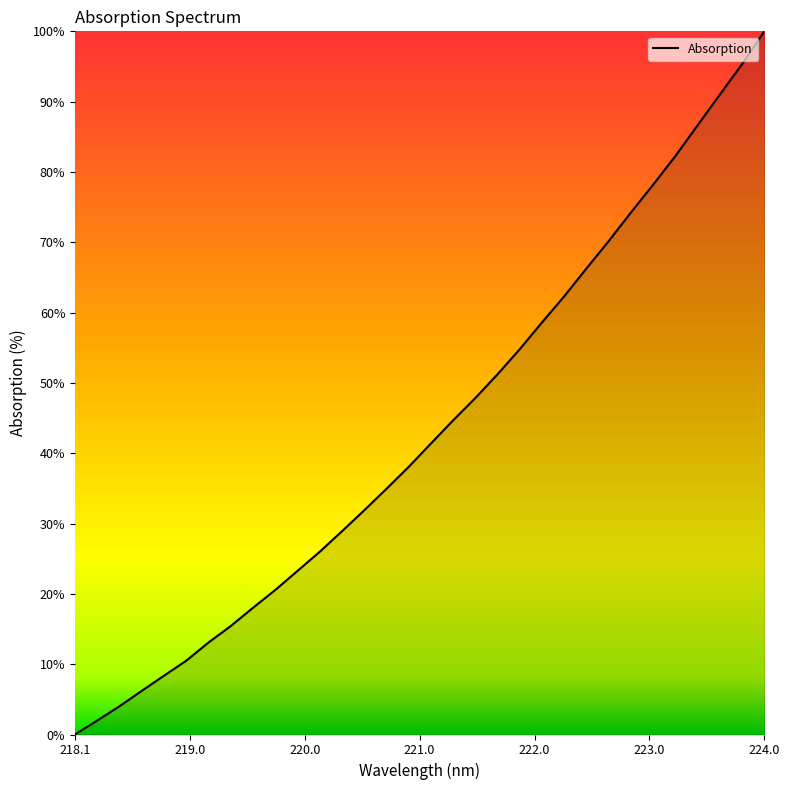

What is the difference between the maximum and minimum values?

100.0